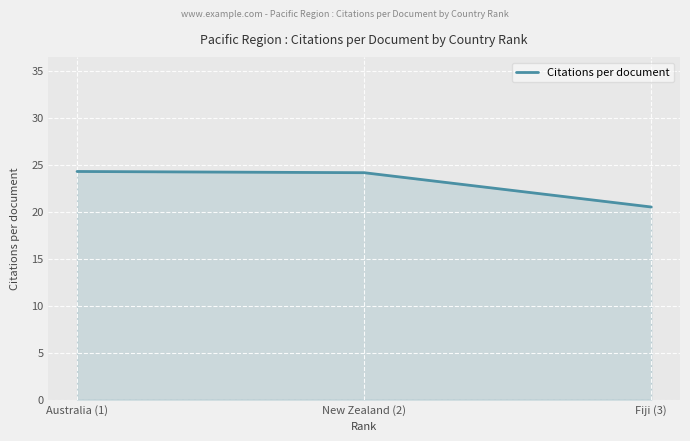

What is the change in value from Australia (1) to New Zealand (2)?

-0.1